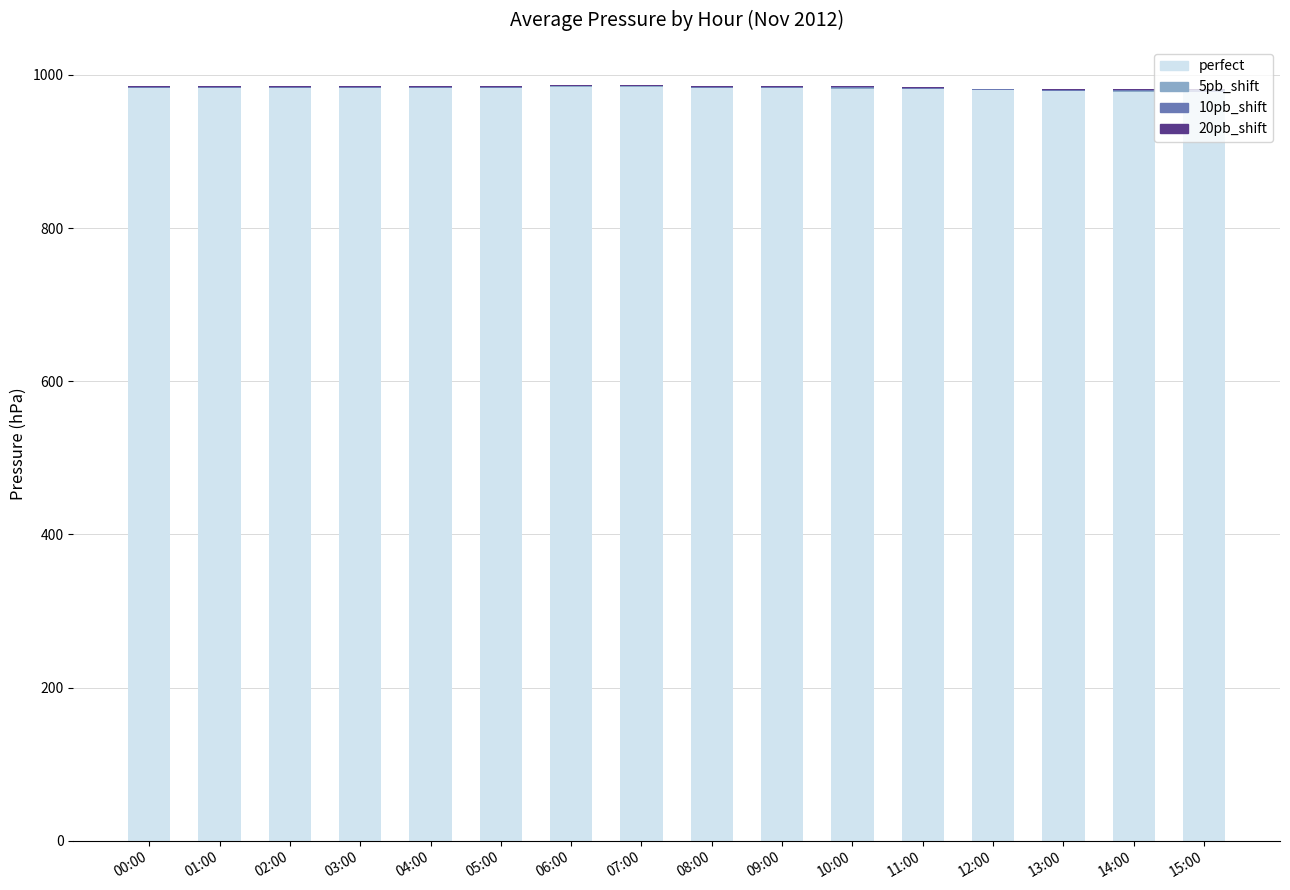

The perfect series shows 1474 at 11:00. True or false?

False